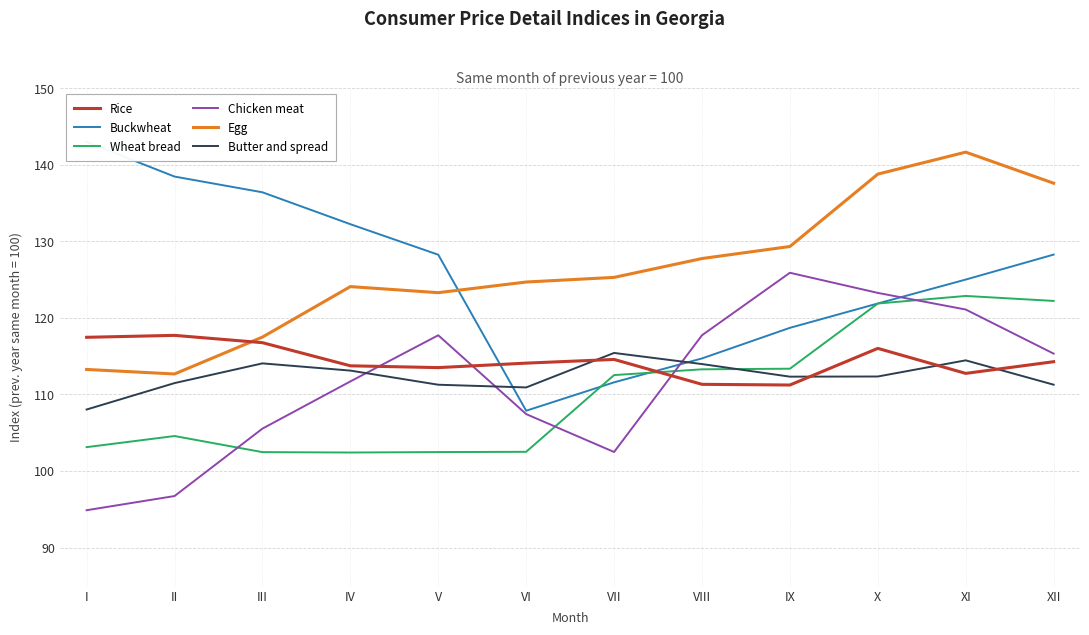

Reading left to right, transcribe all the data shown in this chart.

Rice: 117.5	117.7	116.8	113.7	113.5	114.1	114.6	111.3	111.2	116.0	112.7	114.3
Buckwheat: 143.0	138.4	136.4	132.2	128.2	107.9	111.6	114.7	118.7	121.9	125.0	128.3
Wheat bread: 103.1	104.6	102.5	102.4	102.5	102.5	112.5	113.3	113.4	121.9	122.9	122.2
Chicken meat: 94.9	96.7	105.5	111.7	117.7	107.4	102.5	117.7	125.9	123.2	121.1	115.3
Egg: 113.3	112.7	117.5	124.1	123.3	124.7	125.3	127.7	129.3	138.8	141.6	137.6
Butter and spread: 108.0	111.5	114.0	113.1	111.3	110.9	115.4	114.0	112.3	112.3	114.4	111.3